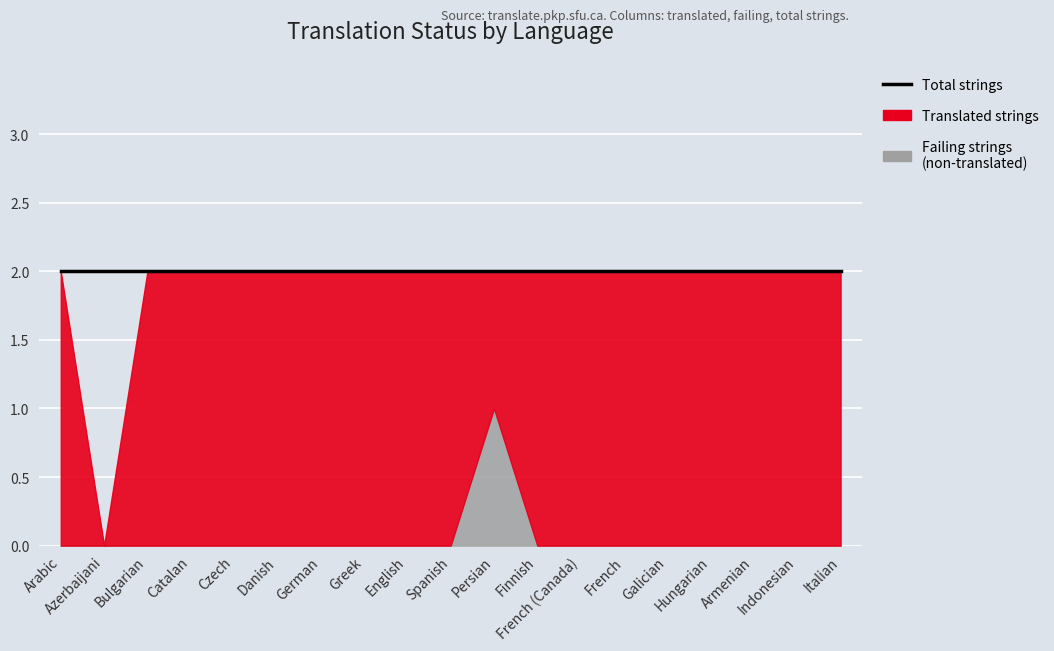

Reading left to right, list all the values displayed in this chart.

translated: Arabic=2	Azerbaijani=0	Bulgarian=2	Catalan=2	Czech=2	Danish=2	German=2	Greek=2	English=2	Spanish=2	Persian=2	Finnish=2	French (Canada)=2	French=2	Galician=2	Hungarian=2	Armenian=2	Indonesian=2	Italian=2
failing: Arabic=0	Azerbaijani=0	Bulgarian=0	Catalan=0	Czech=0	Danish=0	German=0	Greek=0	English=0	Spanish=0	Persian=1	Finnish=0	French (Canada)=0	French=0	Galician=0	Hungarian=0	Armenian=0	Indonesian=0	Italian=0
total: Arabic=2	Azerbaijani=2	Bulgarian=2	Catalan=2	Czech=2	Danish=2	German=2	Greek=2	English=2	Spanish=2	Persian=2	Finnish=2	French (Canada)=2	French=2	Galician=2	Hungarian=2	Armenian=2	Indonesian=2	Italian=2